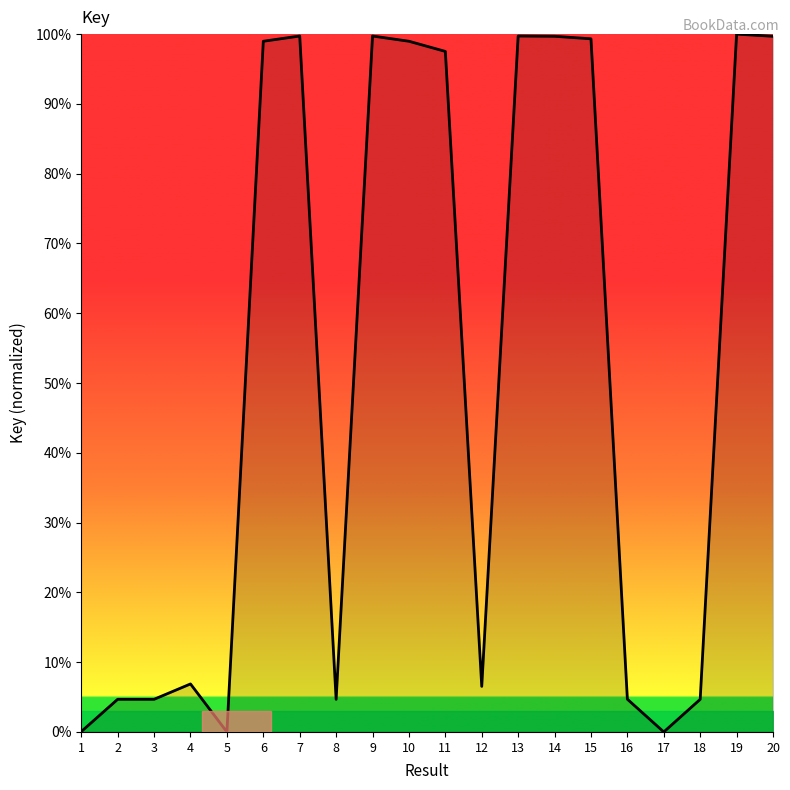

Is it true that the value at 7 is 178.2?

False